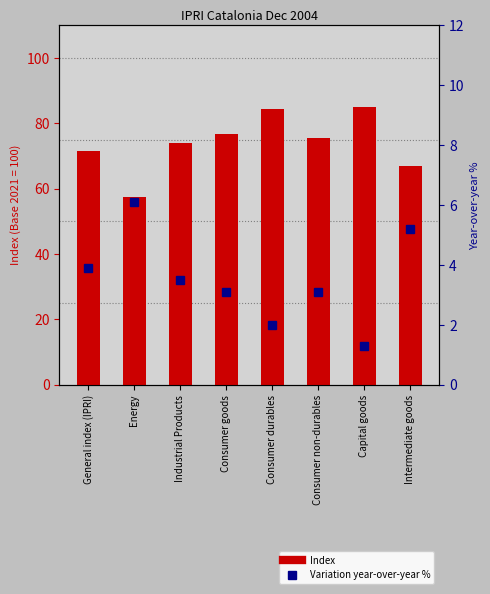

Are the bars grouped side by side (vs. stacked)?

Yes